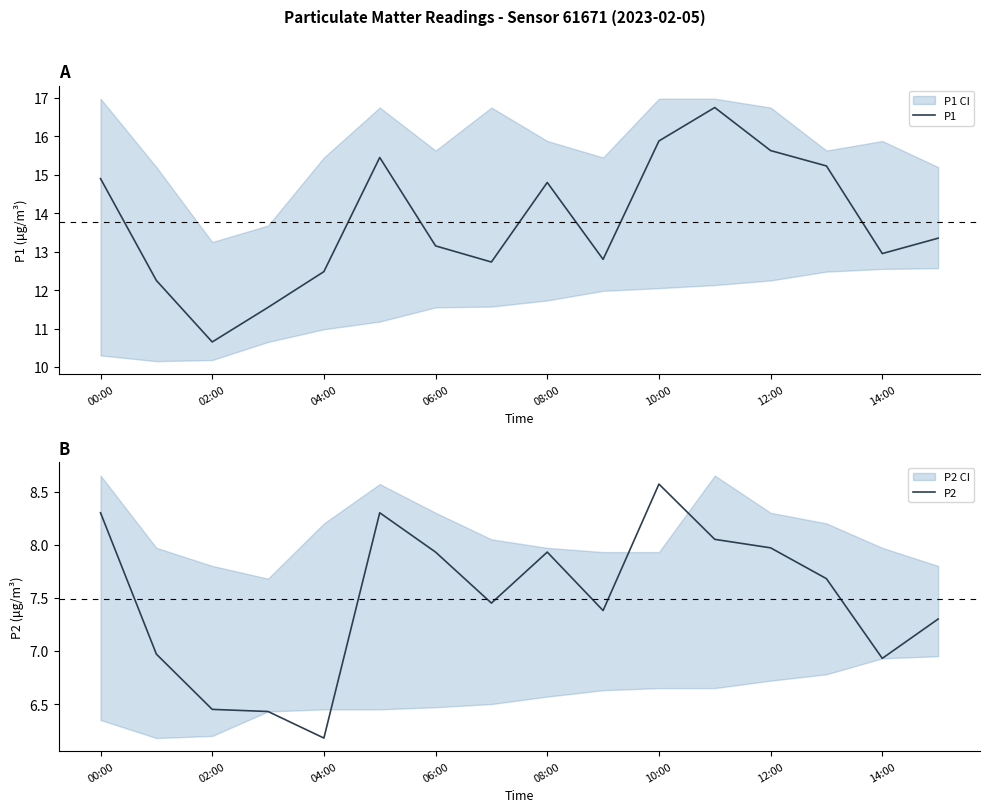

The value of P1 at 9 is 12.8. True or false?

True